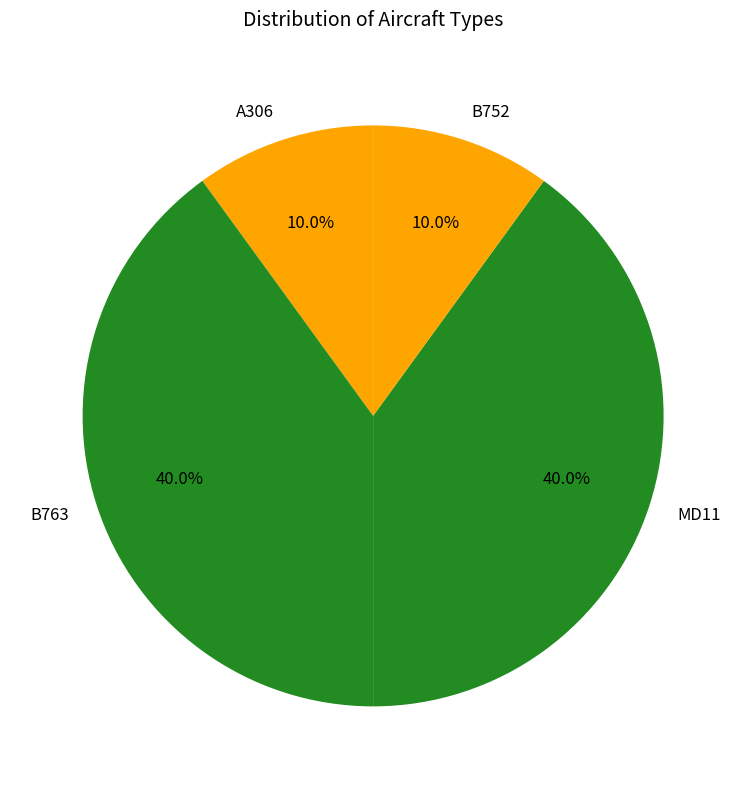

How many slices are in this pie chart?

4